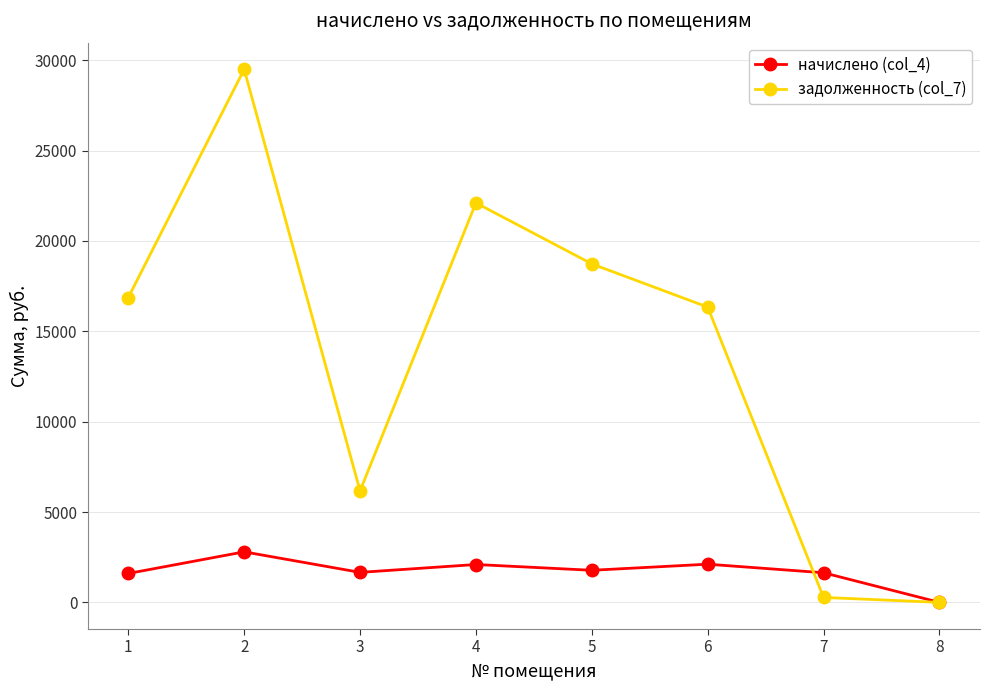

Rank the series by their average value, from highest to lowest.

задолженность (col_7), начислено (col_4)